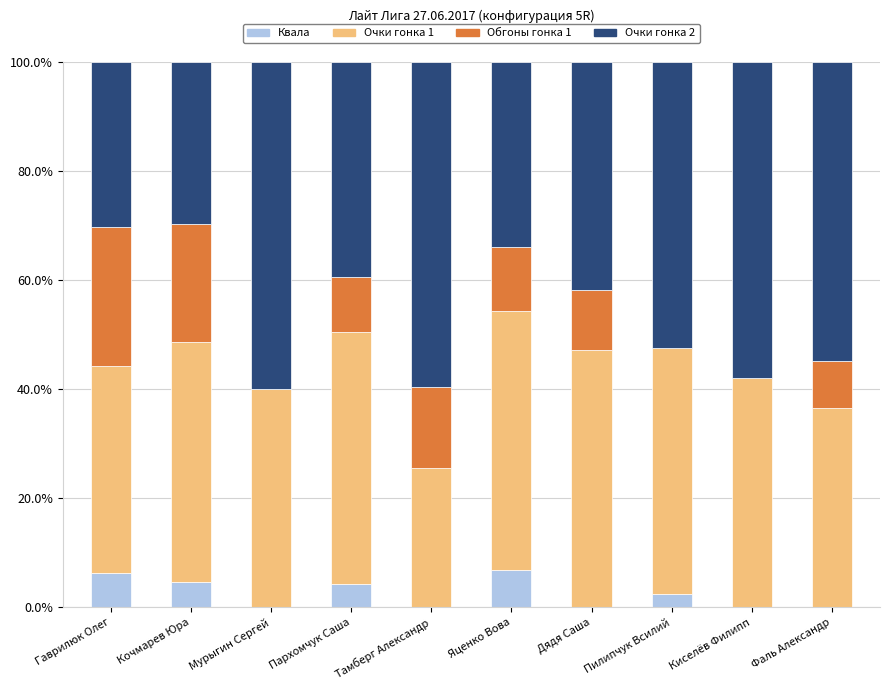

What are all the series names shown in the legend?

Квала, Очки гонка 1, Обгоны гонка 1, Очки гонка 2